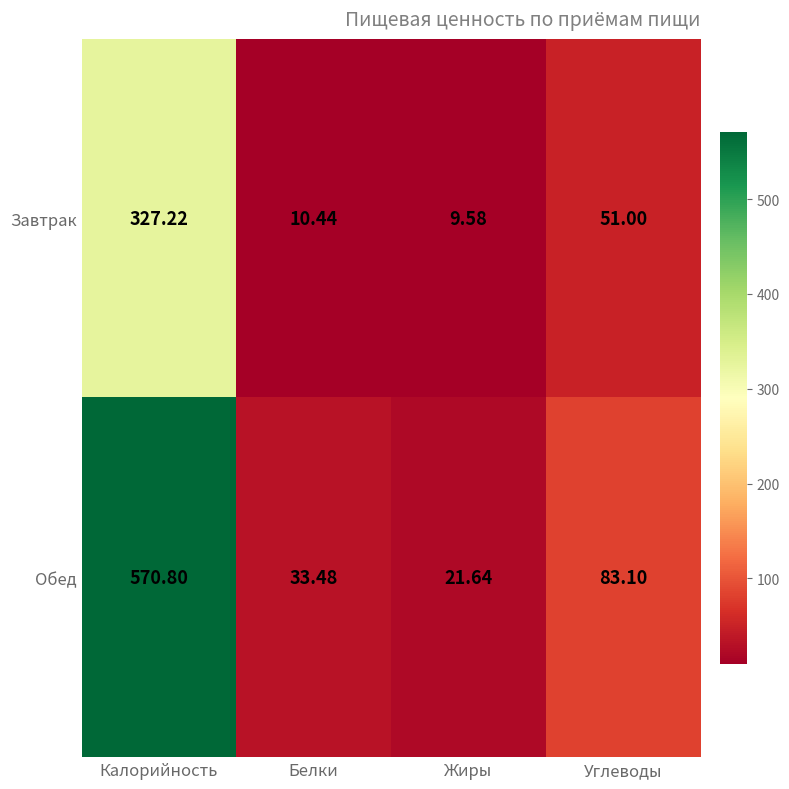

List the series in order of their overall mean, lowest first.

Завтрак, Обед